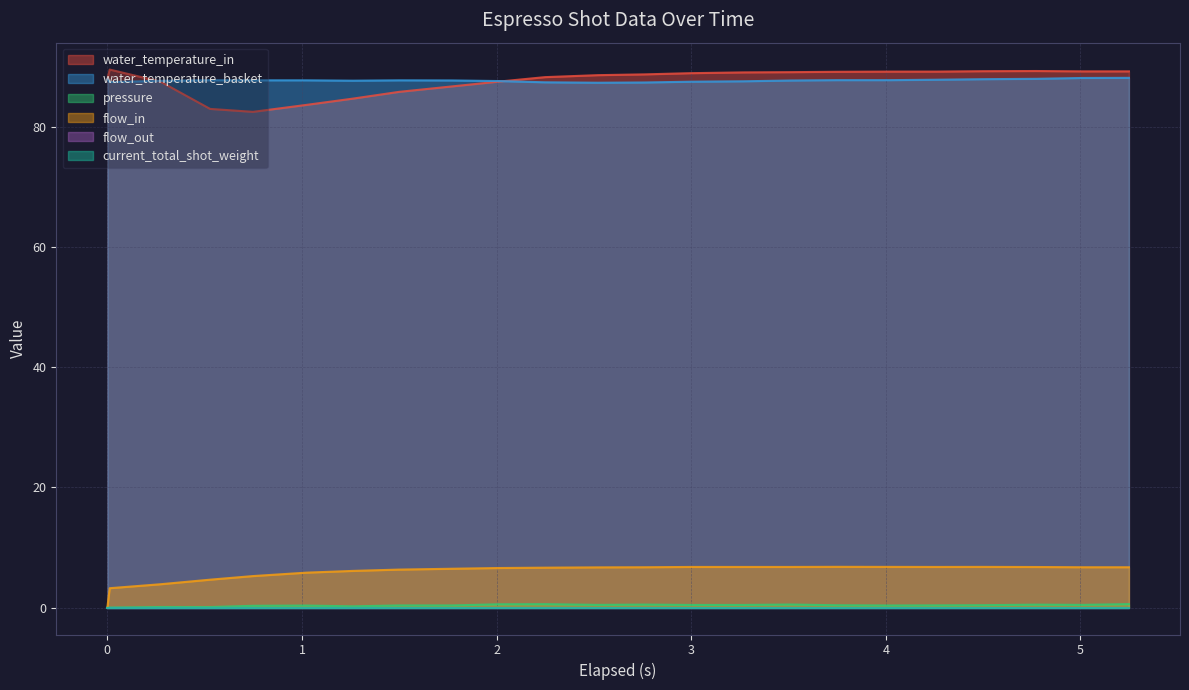

What value does the water_temperature_basket series have at 0?

87.5